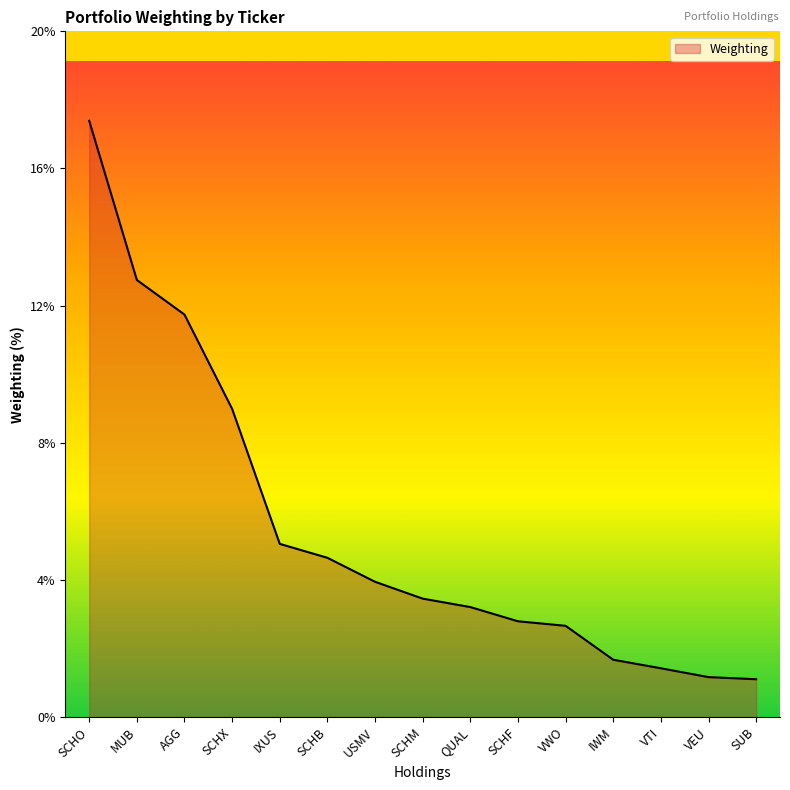

The chart shows a value of 0.5 at SUB. True or false?

False